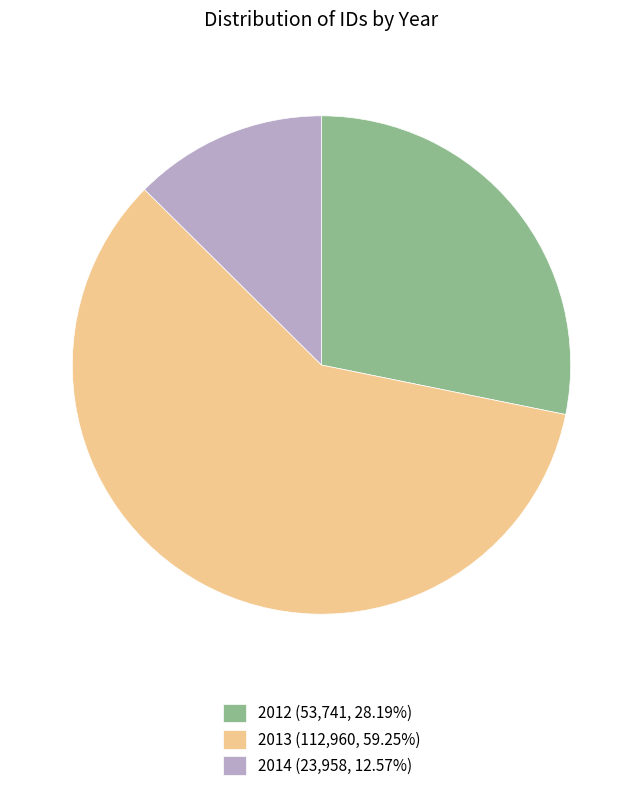

Combined, do 2012 (53,741, 28.19%) and 2013 (112,960, 59.25%) account for over 50%?

Yes